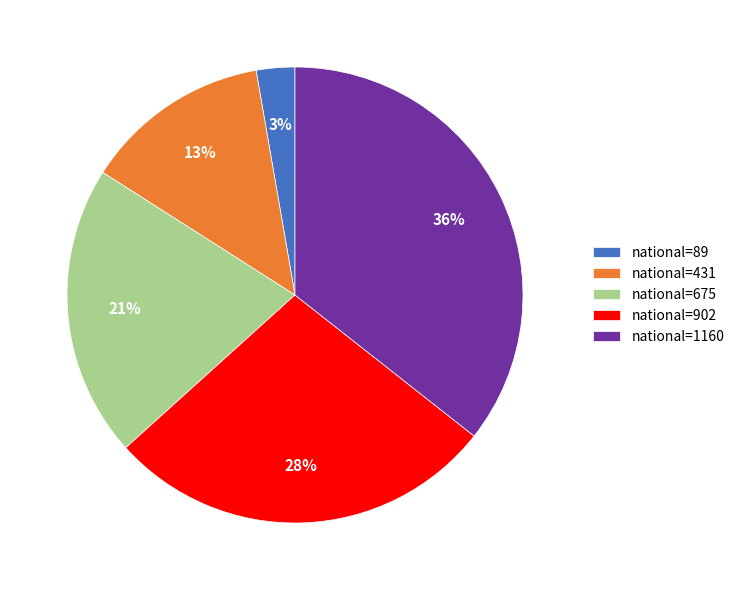

Approximately how many times larger is the value at national=902 compared to national=1160?

0.8